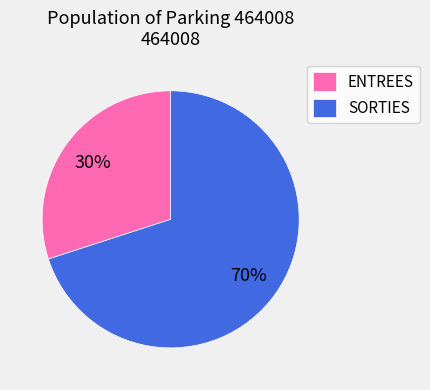

Rank the categories by value from lowest to highest.

ENTREES, SORTIES